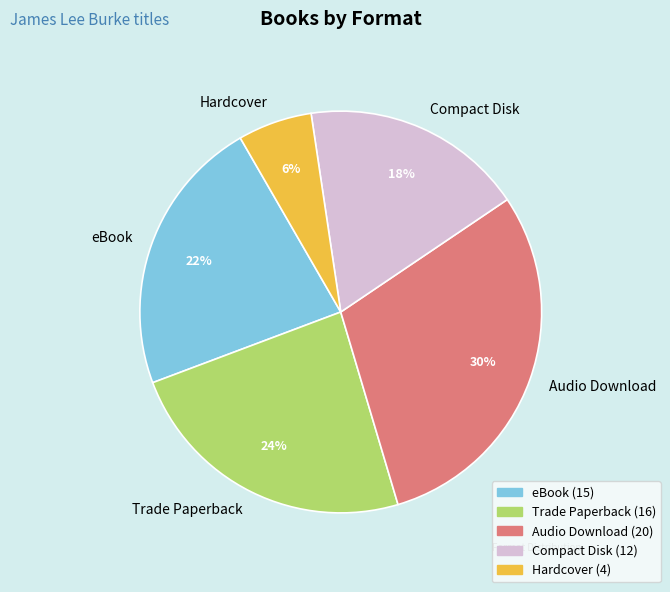

Combined, do eBook and Hardcover account for over 50%?

No